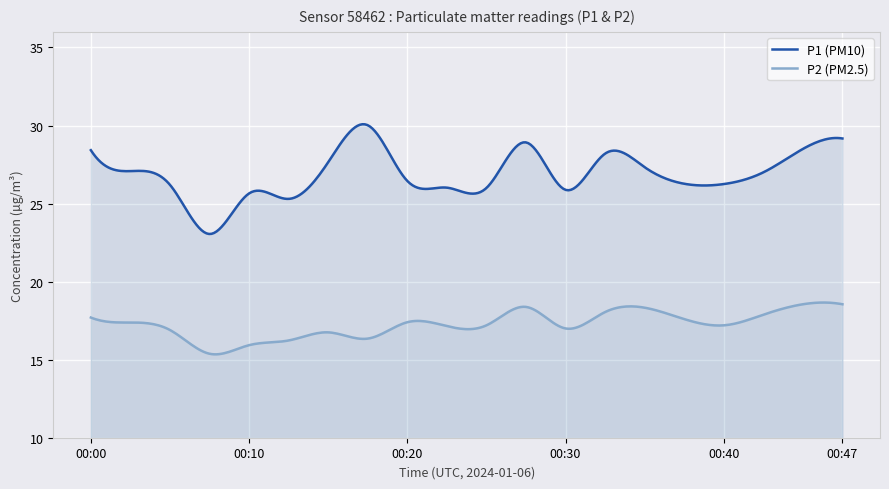

At which category is the sum across all series the highest?

00:47